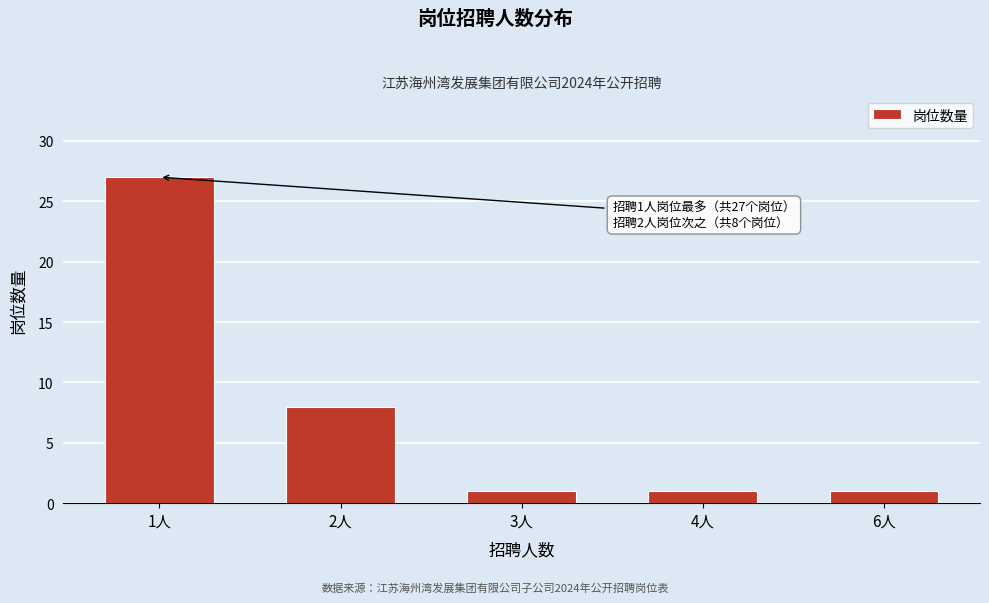

Reading left to right, what are all the values shown in this chart?

27	8	1	1	1